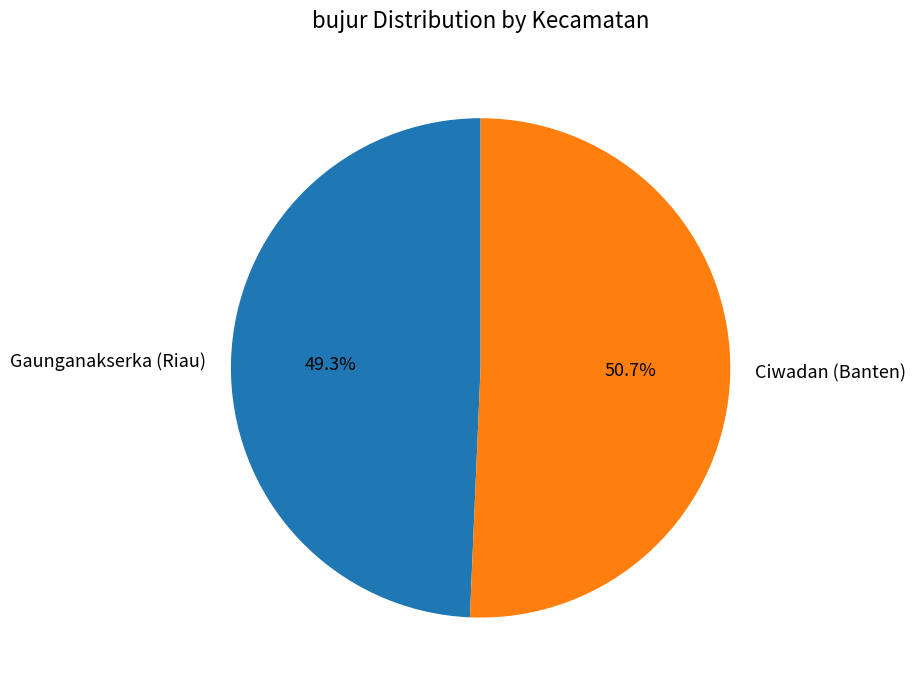

Which has a higher value, Ciwadan (Banten) or Gaunganakserka (Riau)?

Ciwadan (Banten)